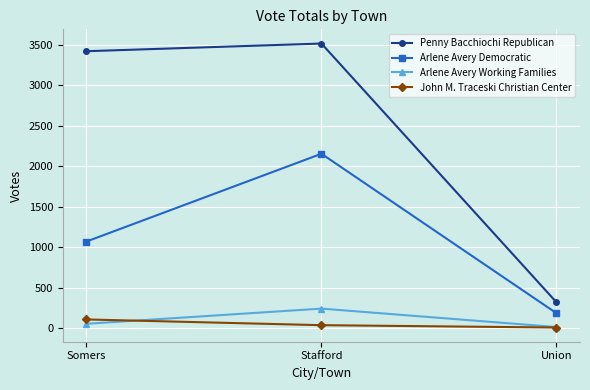

What is the label of the 3rd point from the left?

Union